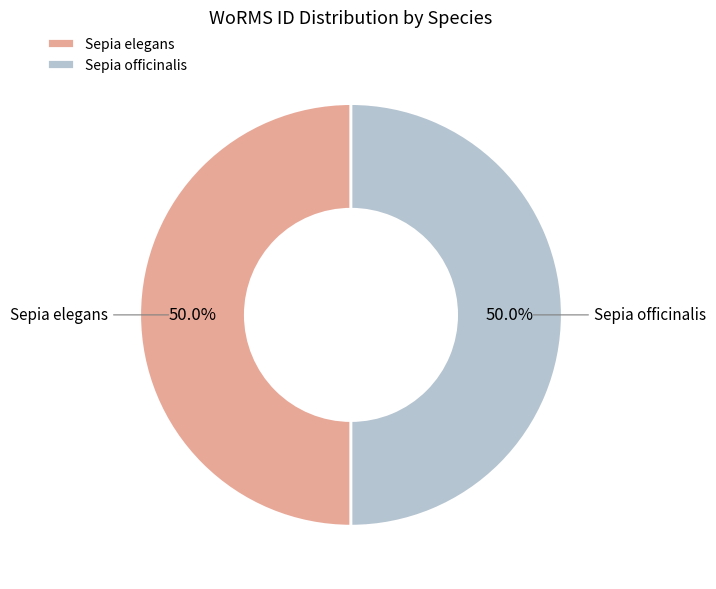

The Sepia officinalis slice represents 36% of the pie. True or false?

False